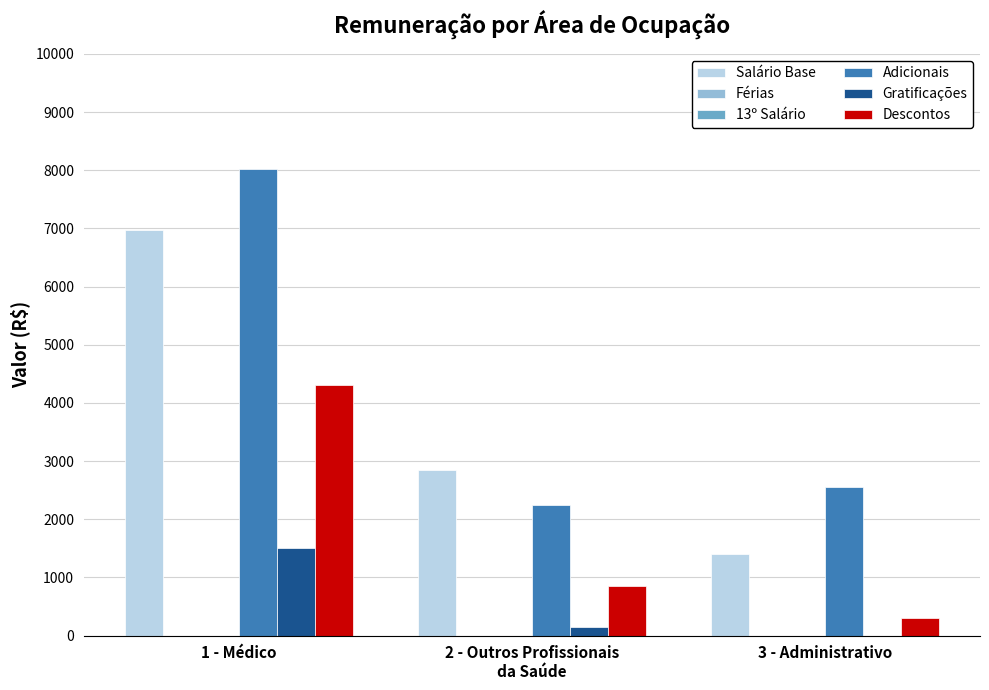

Is the value of Salário Base at 2 - Outros Profissionais
da Saúde greater than the value of Descontos at 3 - Administrativo?

Yes